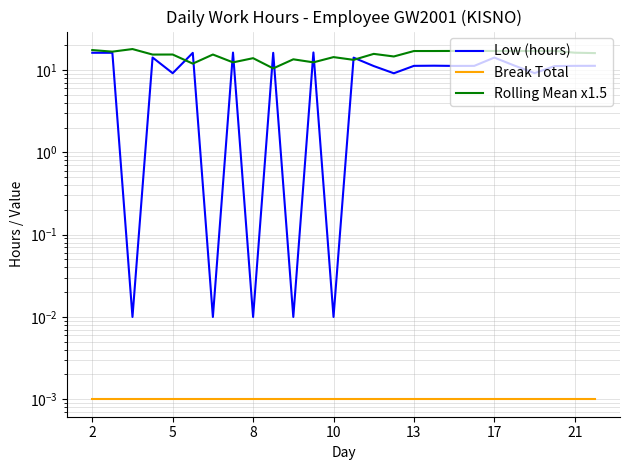

How many interior local peaks does the Rolling Mean x1.5 series have?

9